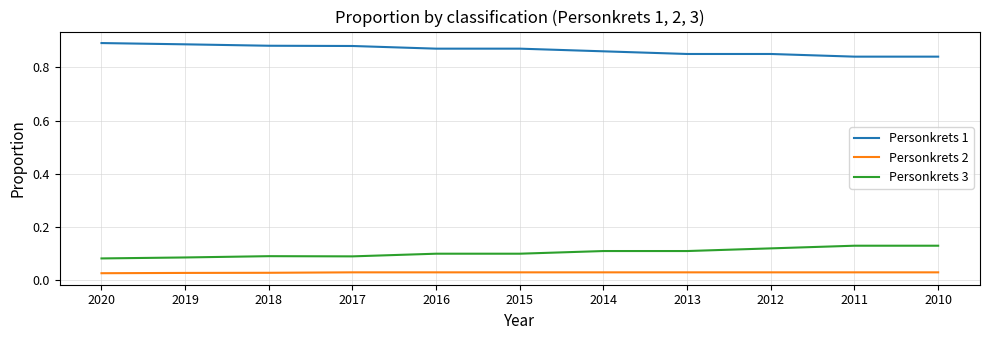

What is the value of the Personkrets 3 point at the 10th from the left?

0.1